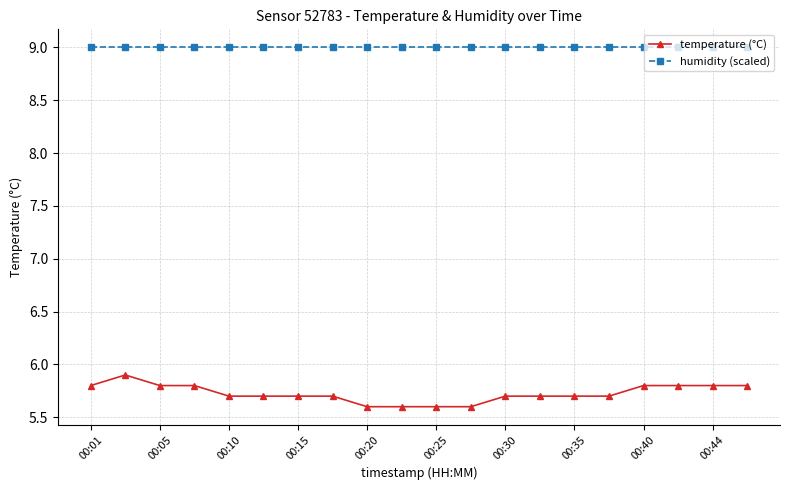

Rank the series by their average value, from lowest to highest.

temperature (°C), humidity (scaled)